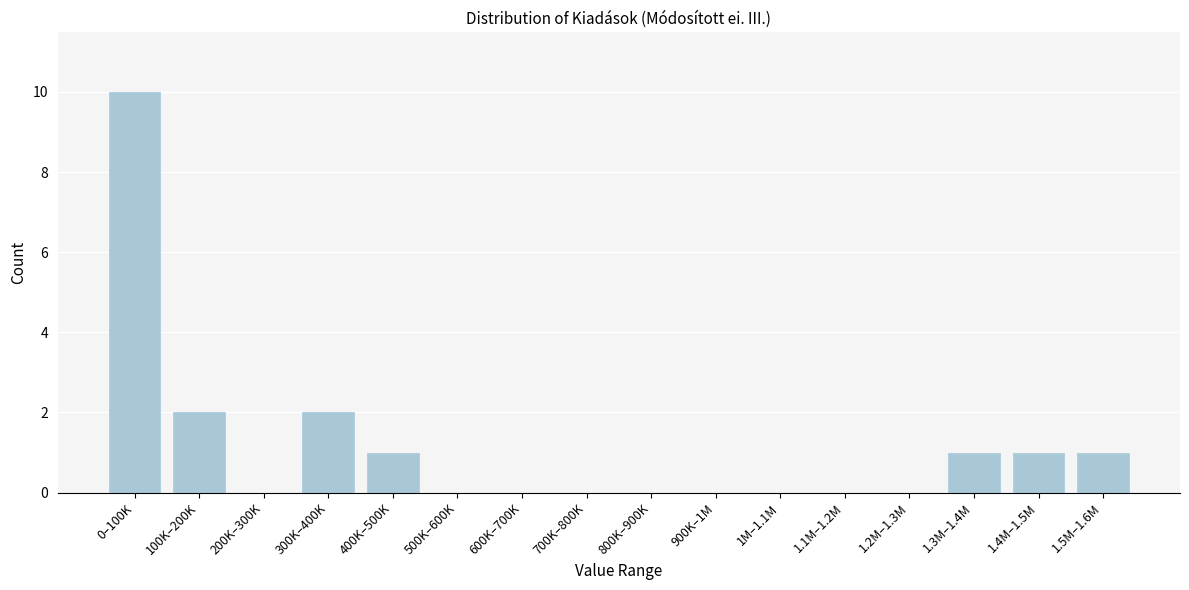

Reading left to right, what are all the values shown in this chart?

0–100K=10	100K–200K=2	200K–300K=0	300K–400K=2	400K–500K=1	500K–600K=0	600K–700K=0	700K–800K=0	800K–900K=0	900K–1M=0	1M–1.1M=0	1.1M–1.2M=0	1.2M–1.3M=0	1.3M–1.4M=1	1.4M–1.5M=1	1.5M–1.6M=1